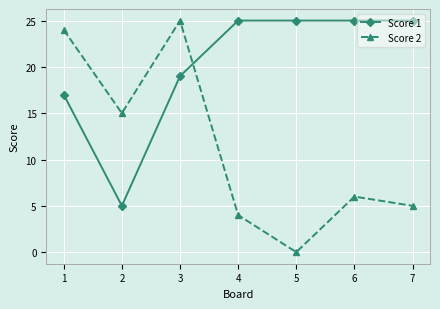

What is the highest value of the Score 1 series?

25